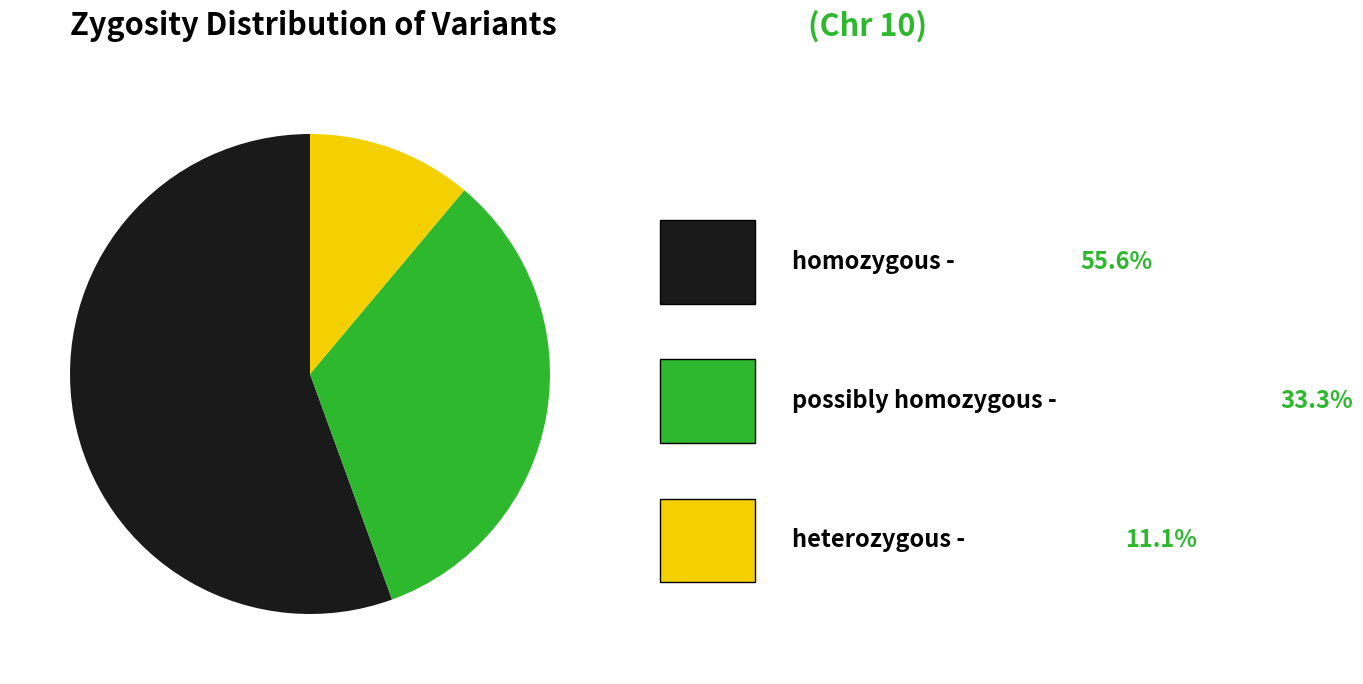

Is there any slice that represents more than half of the pie?

Yes